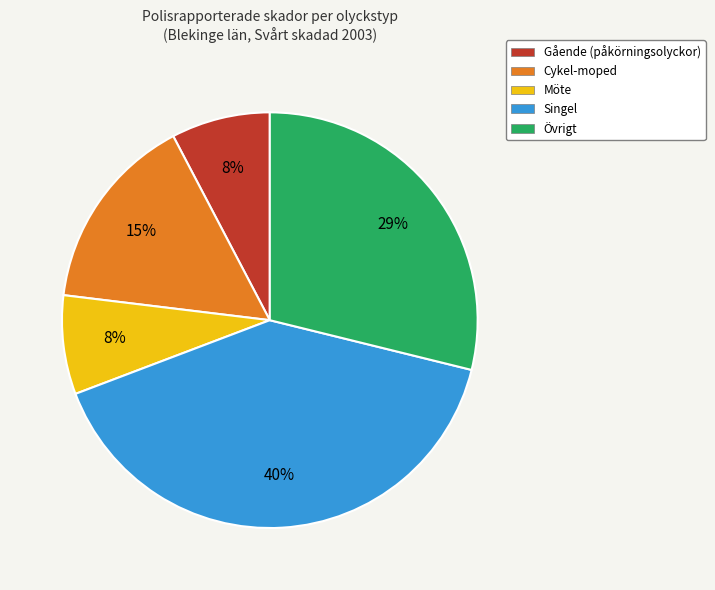

How many slices are in this pie chart?

5